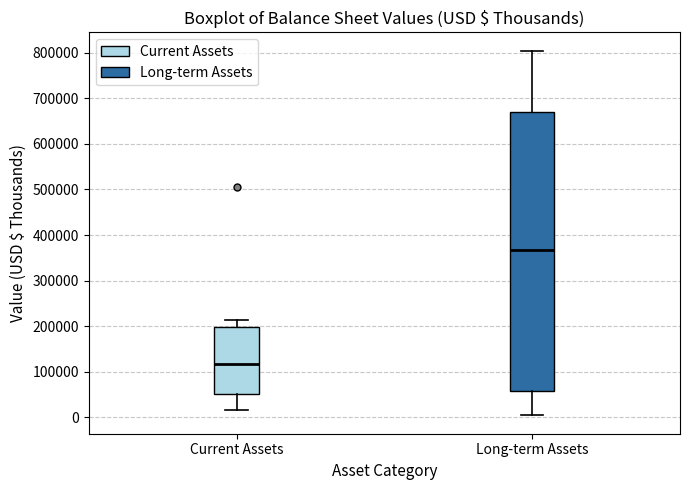

Which box has the highest median line?

Long-term Assets